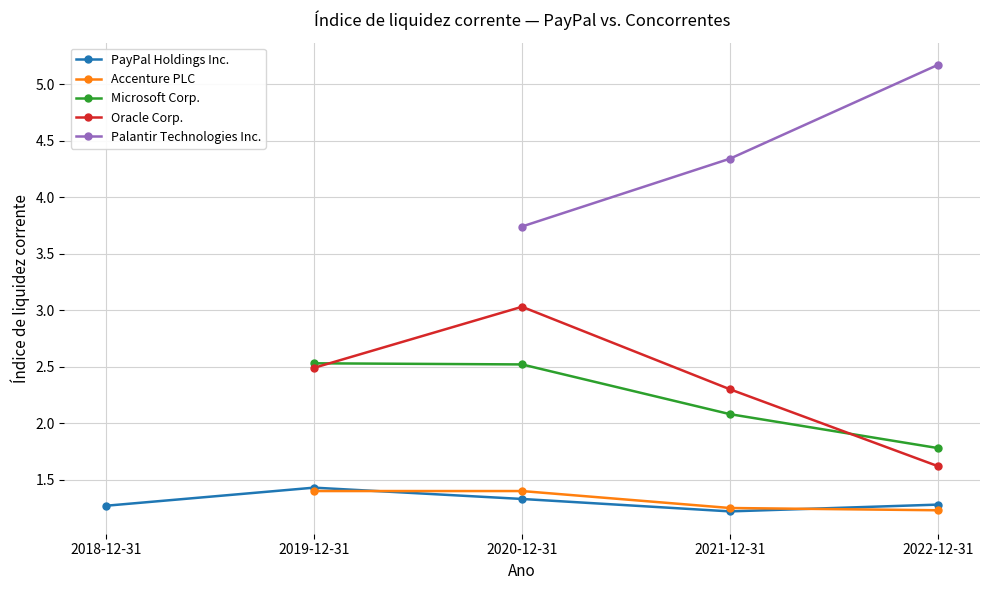

Which has a higher value, 2020-12-31 or 2019-12-31?

2019-12-31